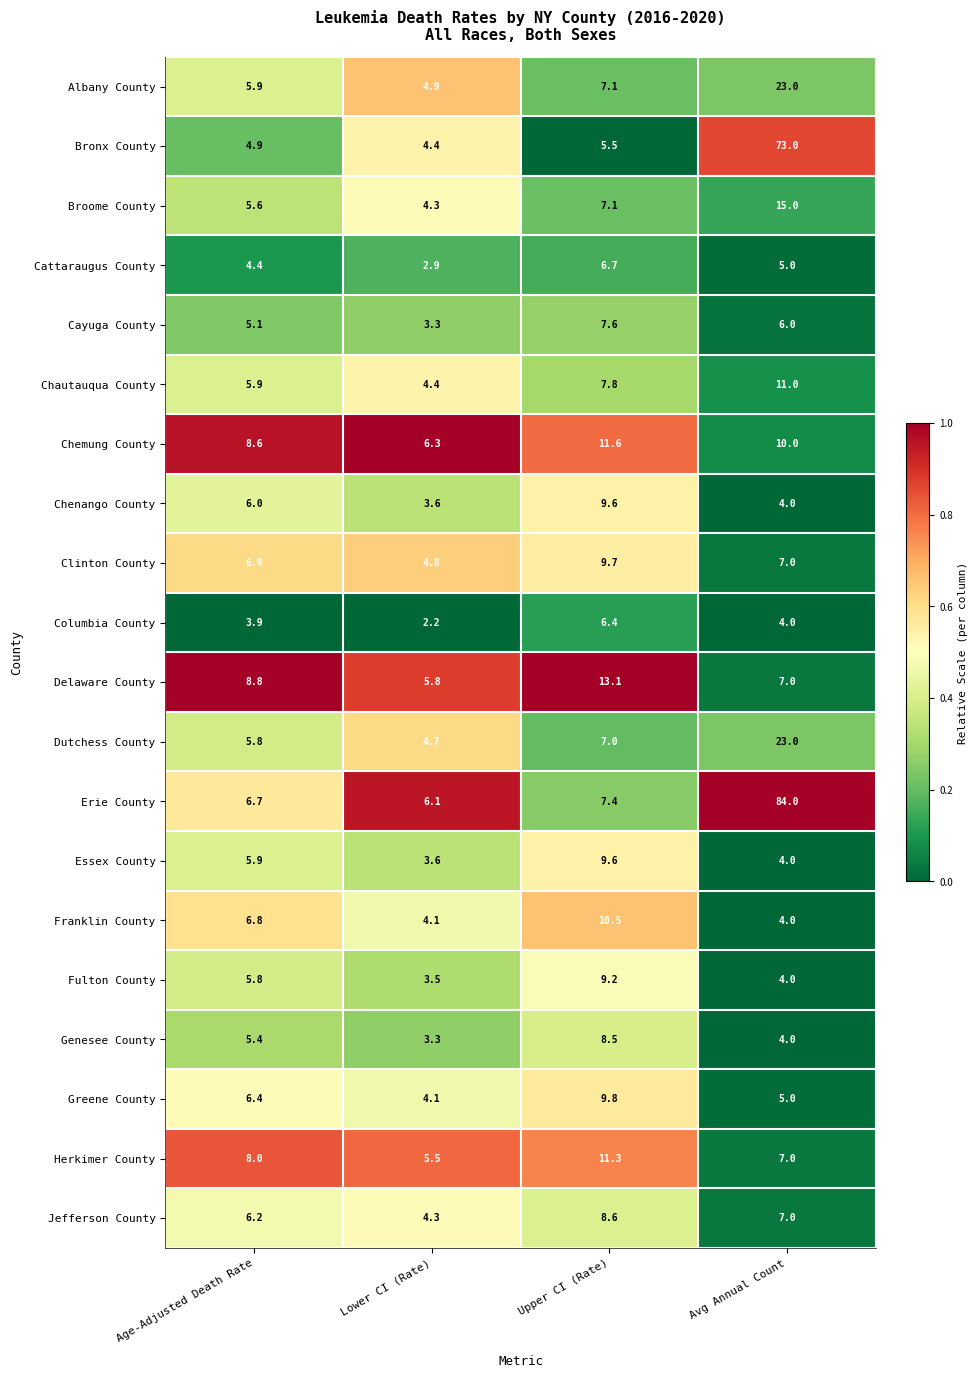

What is the sum of all Dutchess County values?

40.5